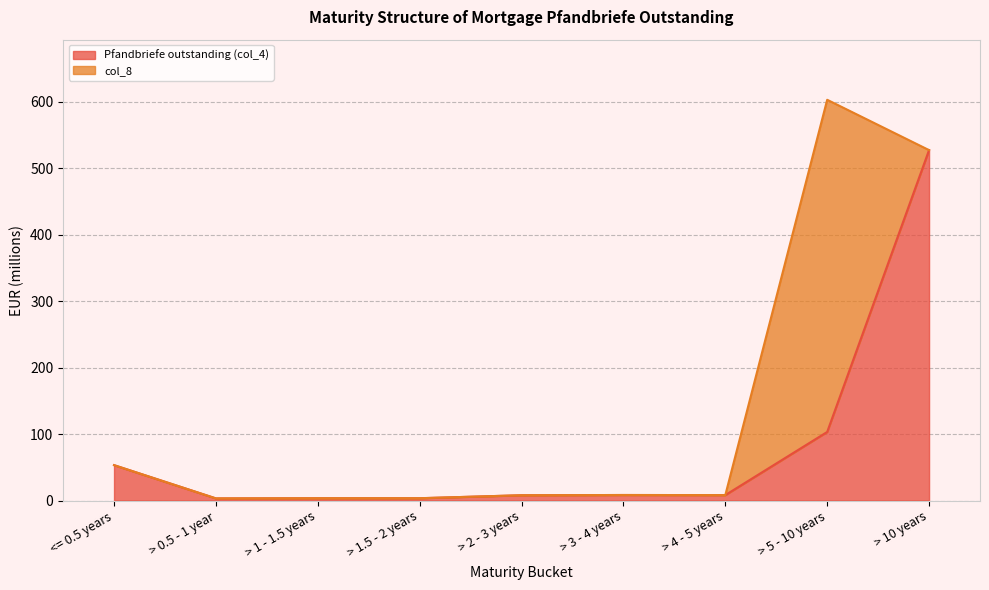

The value of Pfandbriefe outstanding (col_4) at > 10 years is 692.7. True or false?

False